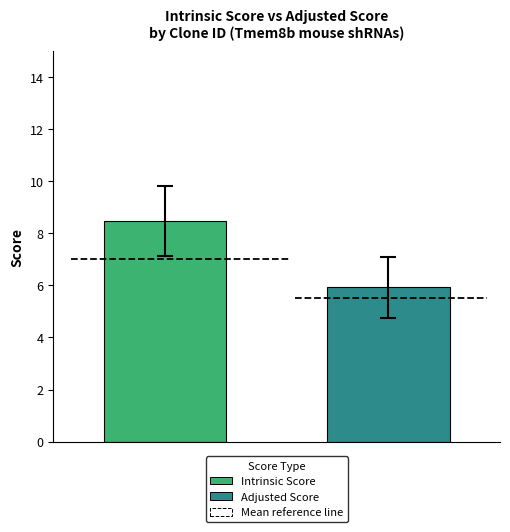

What is the smallest value displayed?

5.9